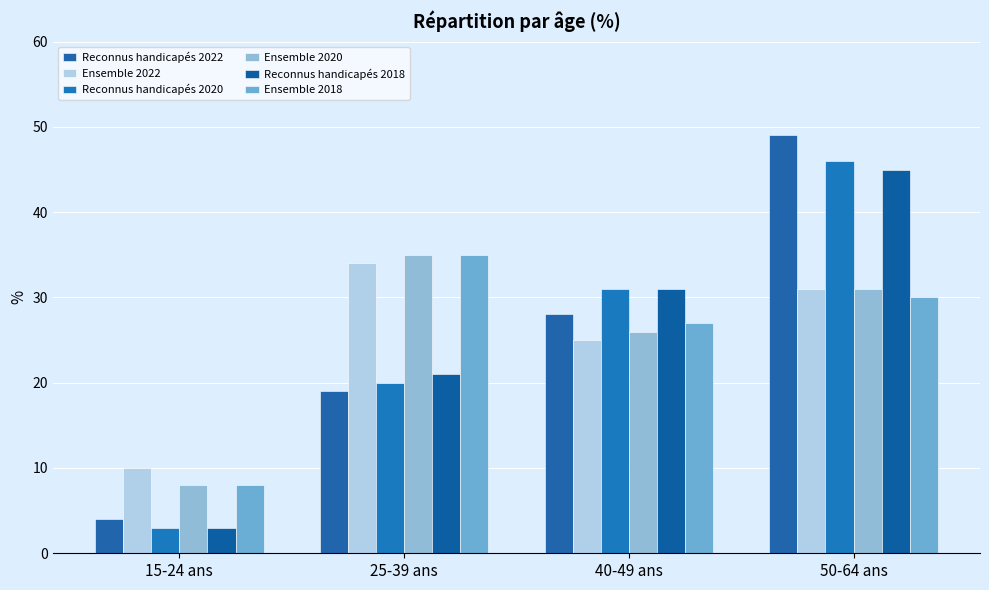

At which label is Ensemble 2018 closest to 21?

40-49 ans